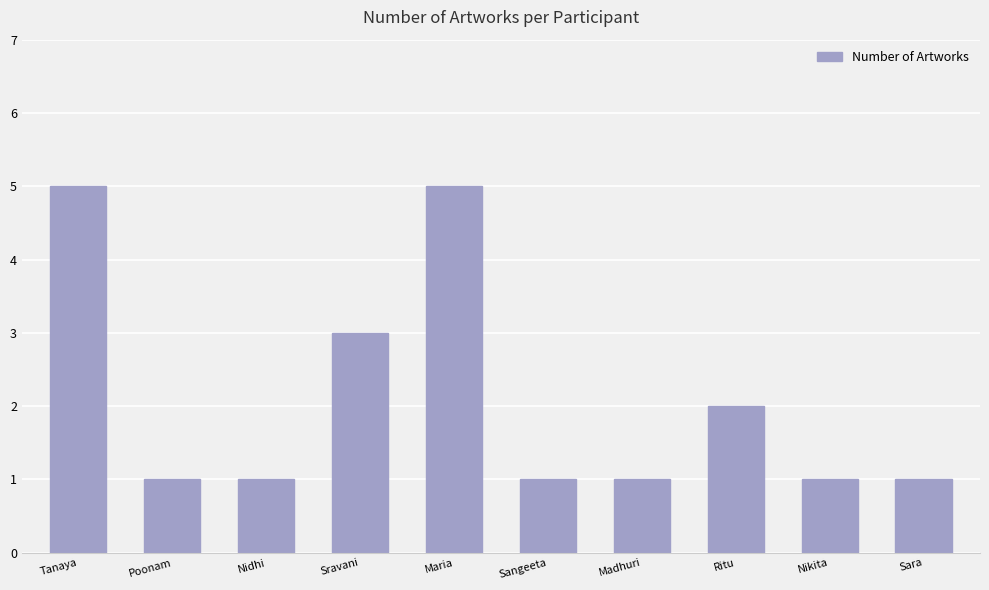

Read the value at Sravani.

3